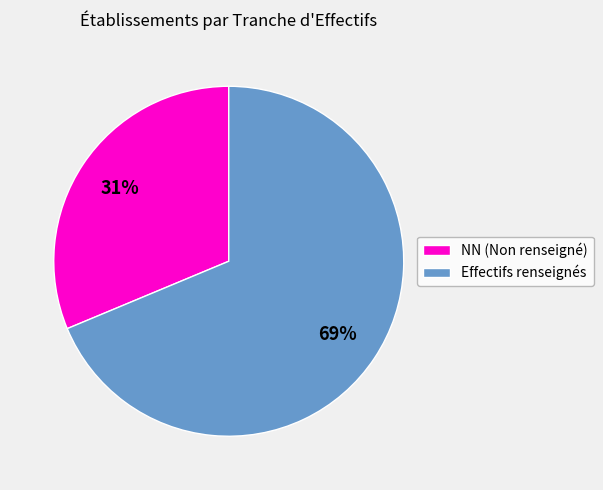

The Effectifs renseignés slice represents 63% of the pie. True or false?

False